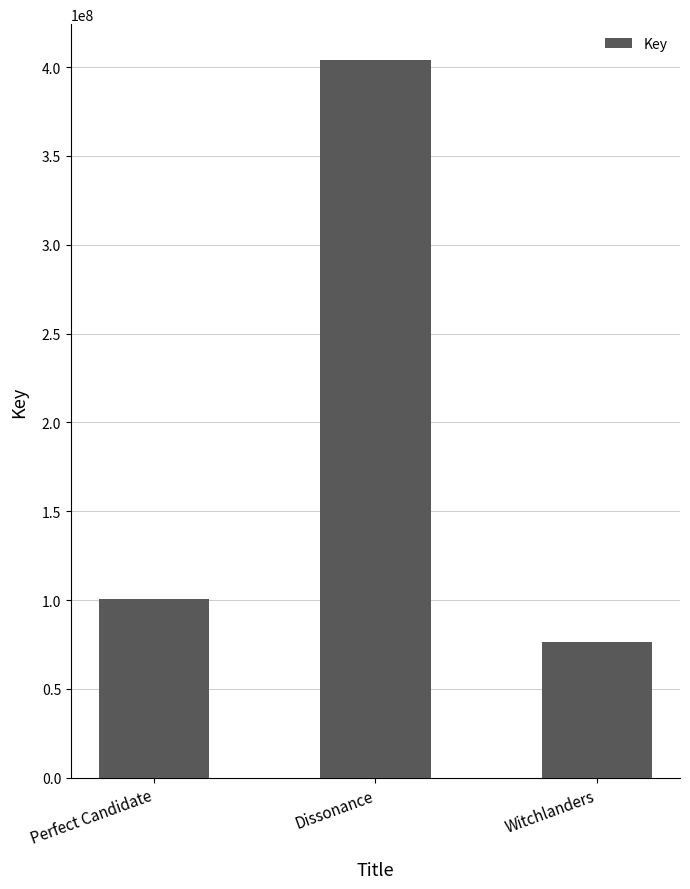

Approximately how many times larger is the value at Perfect Candidate compared to Dissonance?

0.2